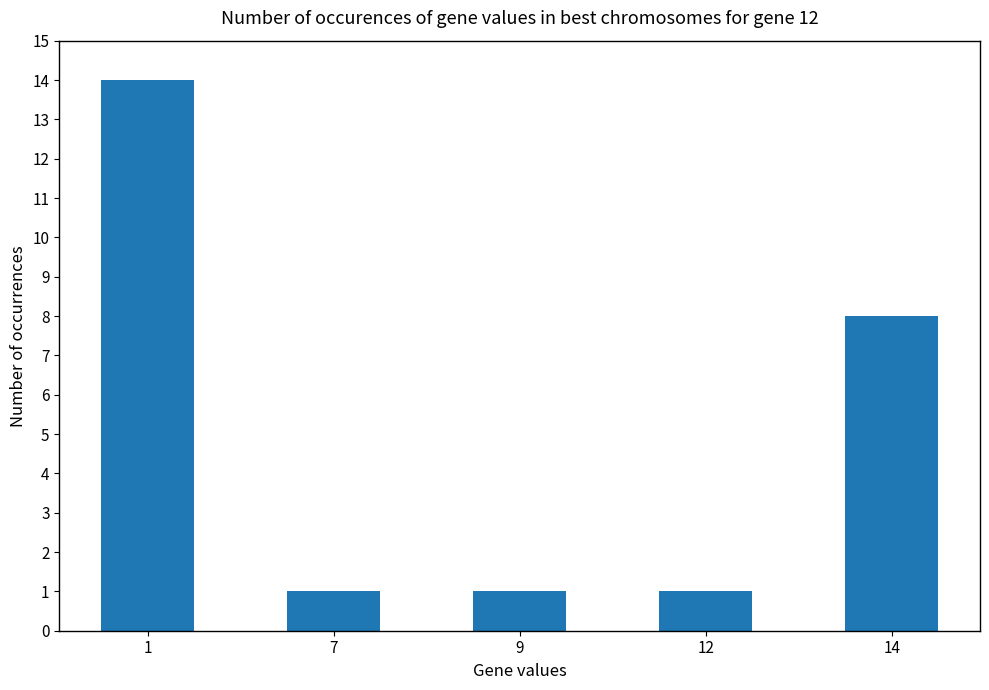

What is the change in value from 1 to 14?

-6